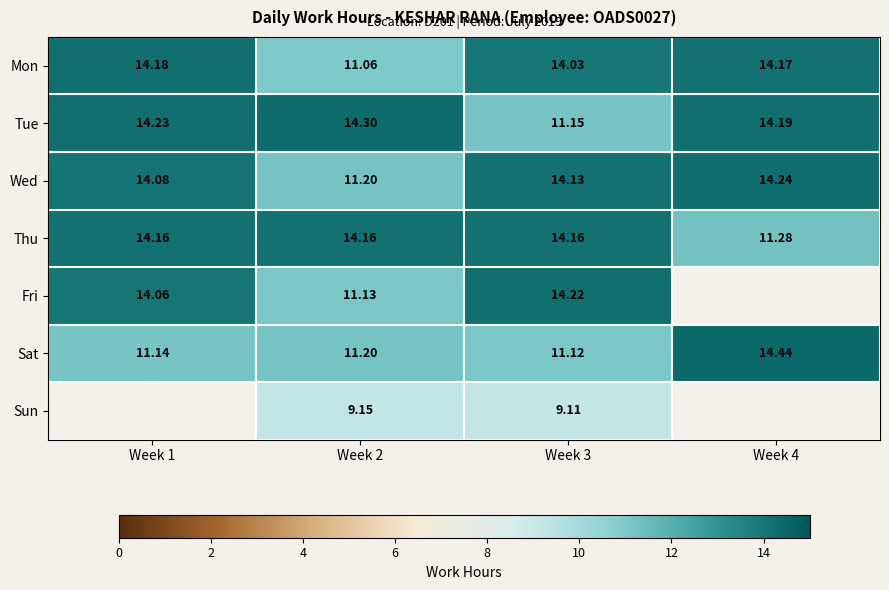

Which has a higher value, Week 2 or Week 1?

Week 1